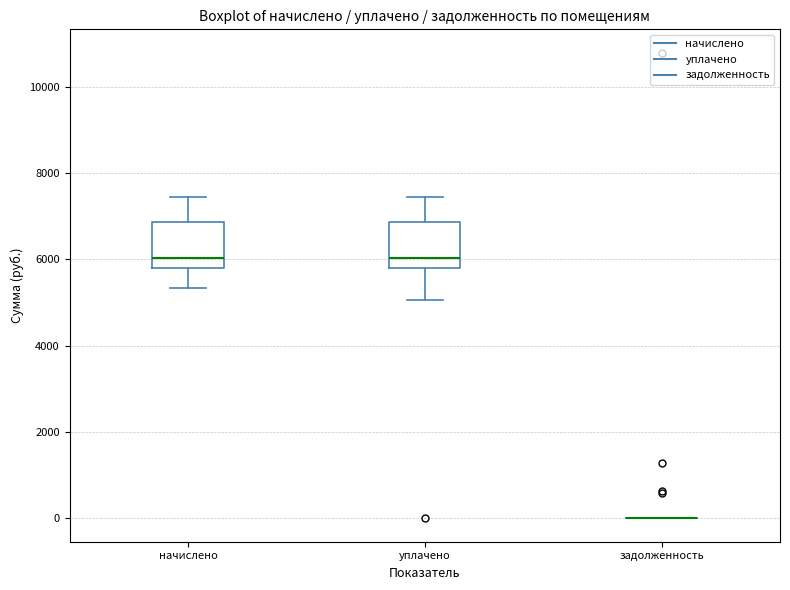

Where is the lower edge of the box for уплачено on the y-axis? The values are not printed on the chart, so give them approximately, as read against the axis.

5800